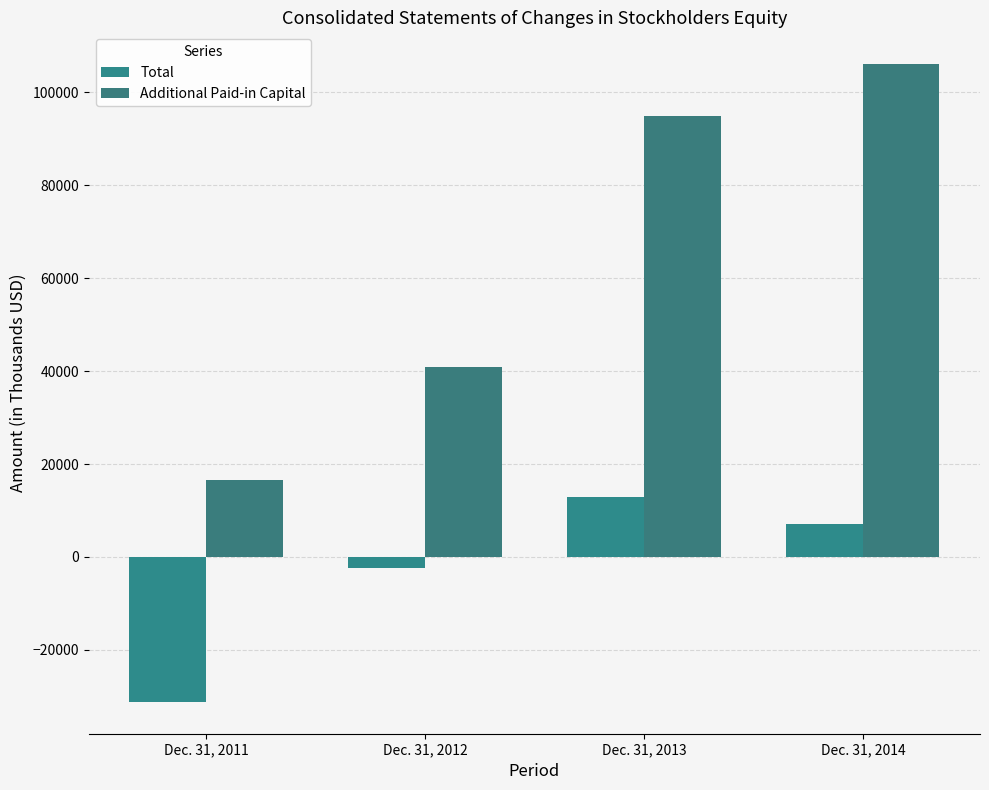

Rank the series at Dec. 31, 2013 from lowest to highest value.

Total, Additional Paid-in Capital